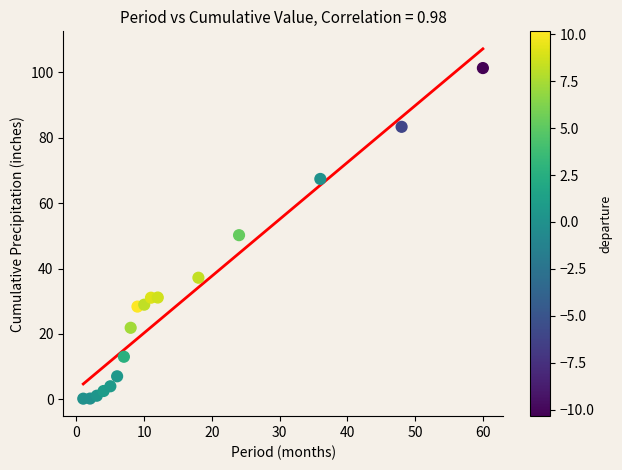

What is the range of Y values (max minus min)?

101.1